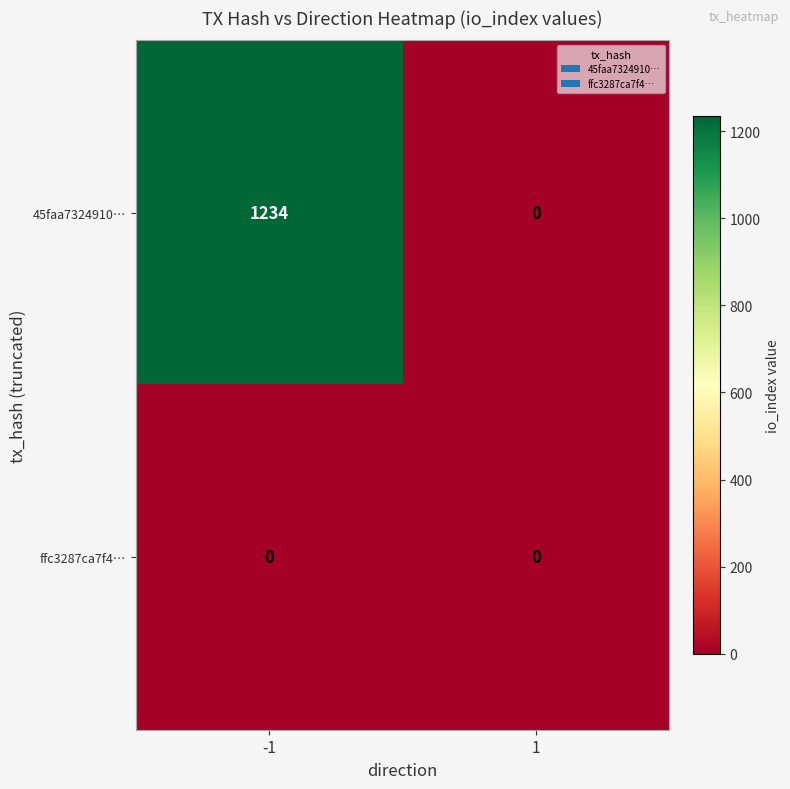

What is the maximum value for 45faa7324910…?

1234